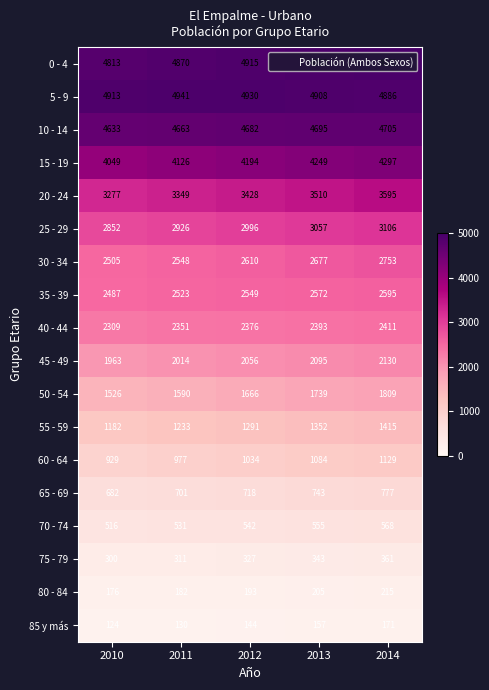

Which series has the largest total across all categories?

5 - 9